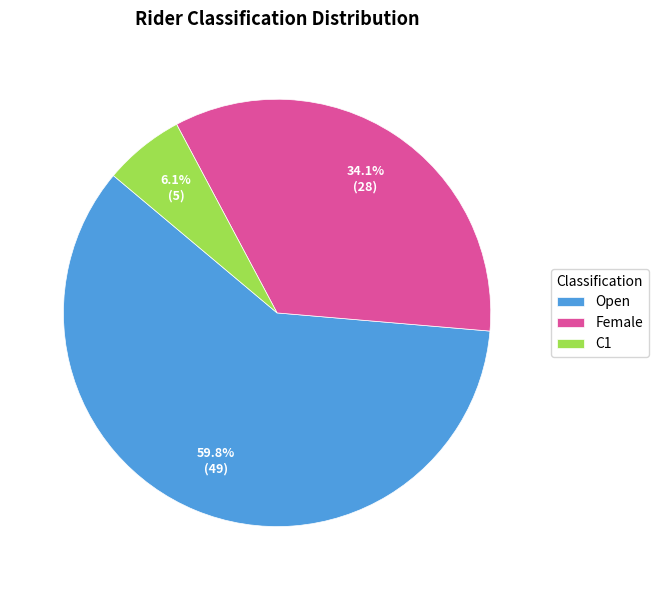

Which category has the smallest portion of the pie?

C1